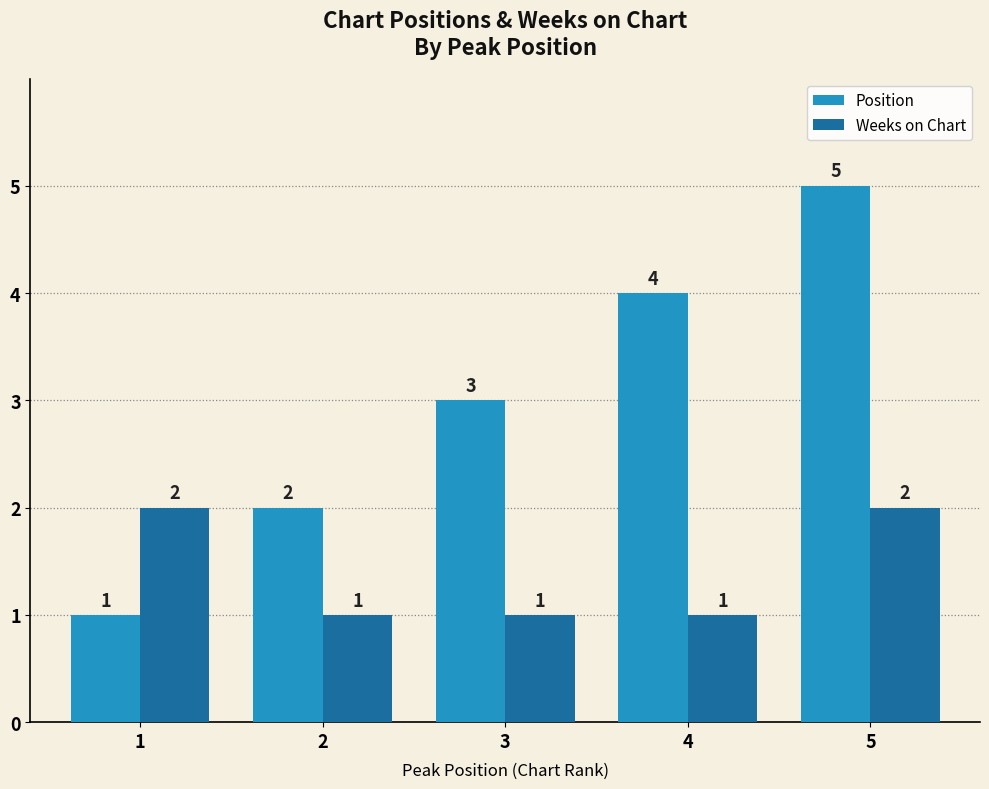

What is the total value across all series at 4?

5